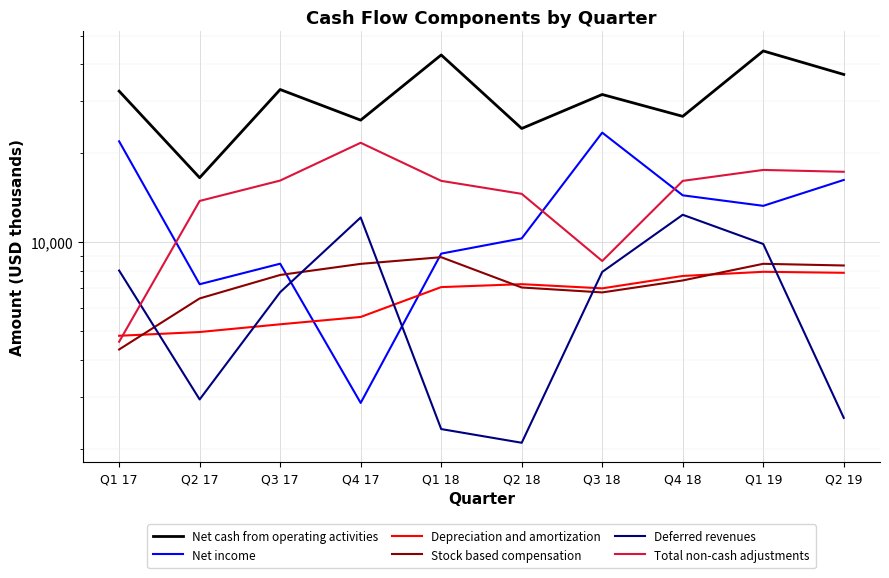

Reading right to left, extract all data points from this chart.

Net cash from operating activities: Q2 19=36928.0	Q1 19=44347.0	Q4 18=26644.0	Q3 18=31593.0	Q2 18=24238.0	Q1 18=42989.0	Q4 17=25867.4	Q3 17=32837.0	Q2 17=16517.0	Q1 17=32425.0
Net income: Q2 19=16232.0	Q1 19=13266.0	Q4 18=14400.0	Q3 18=23469.0	Q2 18=10293.0	Q1 18=9142.0	Q4 17=2856.4	Q3 17=8452.0	Q2 17=7202.0	Q1 17=21930.0
Depreciation and amortization: Q2 19=7874.0	Q1 19=7935.0	Q4 18=7681.0	Q3 18=6975.0	Q2 18=7206.0	Q1 18=7043.0	Q4 17=5581.0	Q3 17=5271.0	Q2 17=4963.0	Q1 17=4820.0
Stock based compensation: Q2 19=8335.0	Q1 19=8445.0	Q4 18=7418.0	Q3 18=6757.0	Q2 18=7022.0	Q1 18=8891.0	Q4 17=8441.0	Q3 17=7742.0	Q2 17=6448.0	Q1 17=4332.0
Deferred revenues: Q2 19=2542.0	Q1 19=9855.0	Q4 18=12374.0	Q3 18=7927.0	Q2 18=2094.0	Q1 18=2330.0	Q4 17=12114.0	Q3 17=6769.0	Q2 17=2935.0	Q1 17=8012.0
Total non-cash adjustments: Q2 19=17297.0	Q1 19=17548.0	Q4 18=16116.0	Q3 18=8632.0	Q2 18=14566.0	Q1 18=16117.0	Q4 17=21686.0	Q3 17=16154.0	Q2 17=13783.0	Q1 17=4601.0